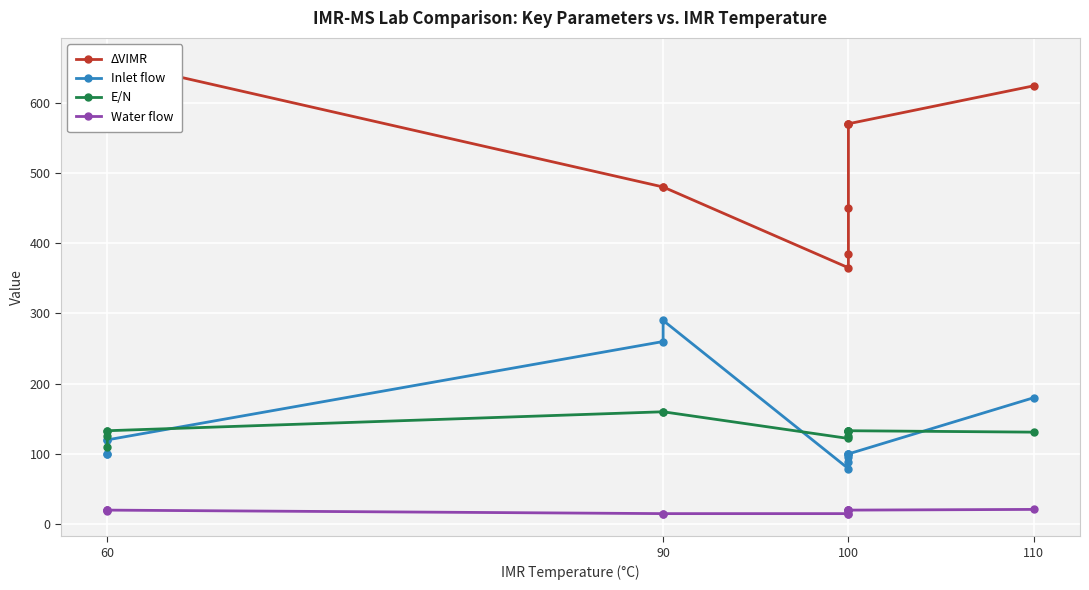

Does the chart display data point markers on the line(s)?

Yes